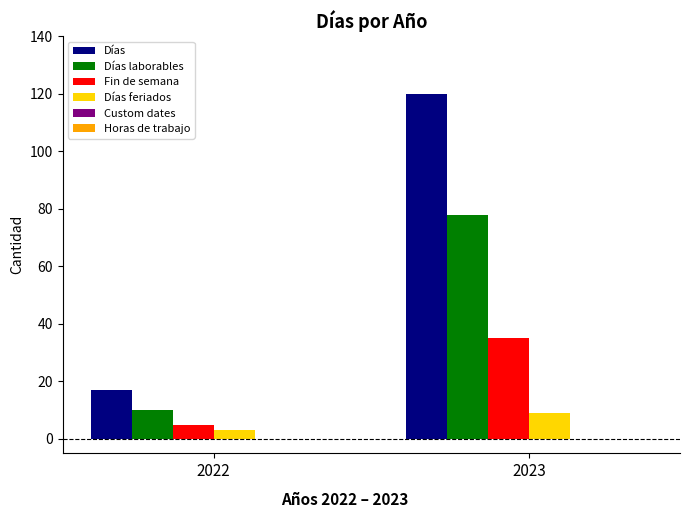

True or false: Fin de semana has a value of 35 at 2023.

True